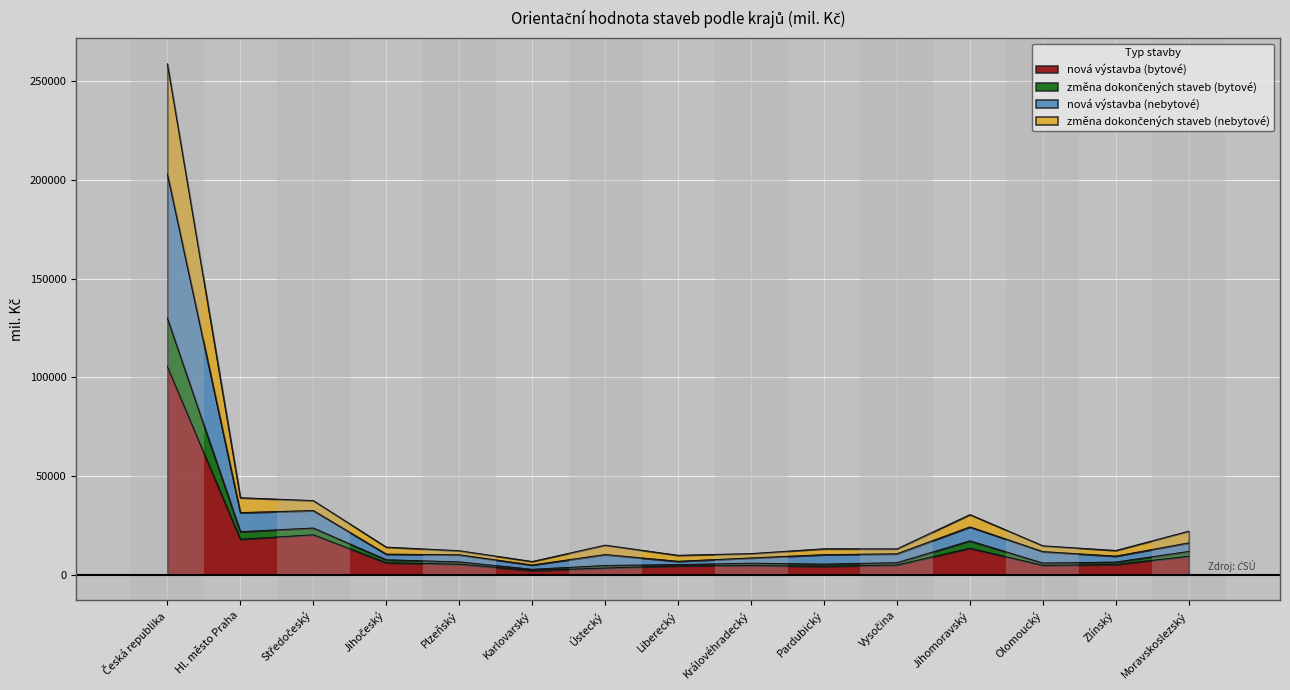

Where does the změna dokončených staveb (bytové) series first go above 13924?

Česká republika